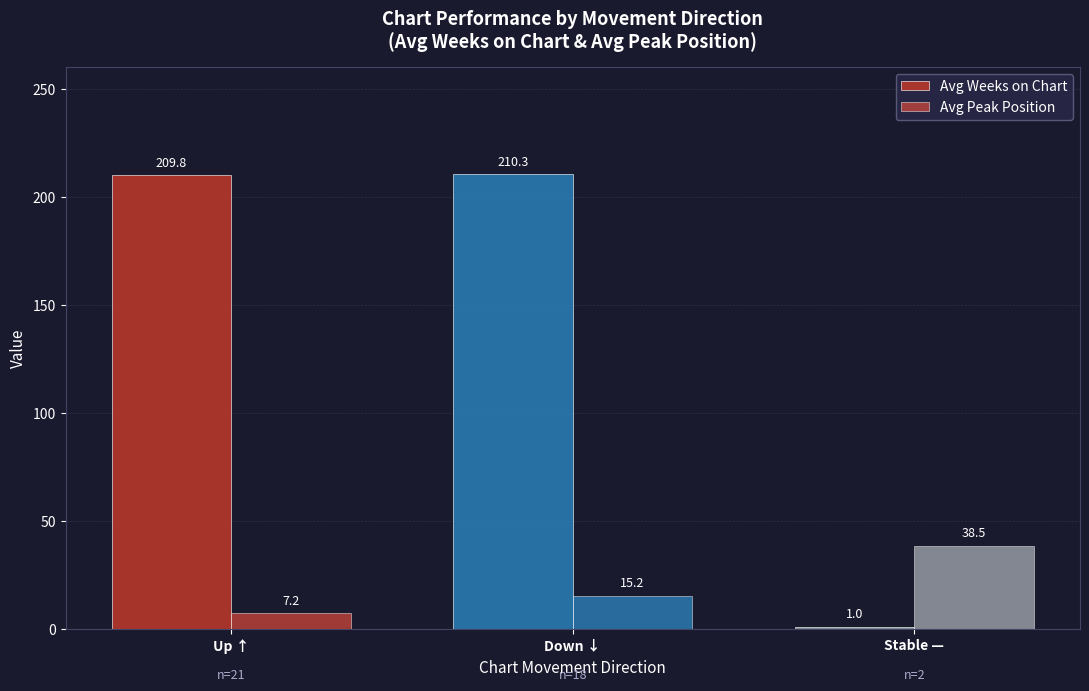

Which series changed the most between Down ↓ and Stable —?

Avg Weeks on Chart